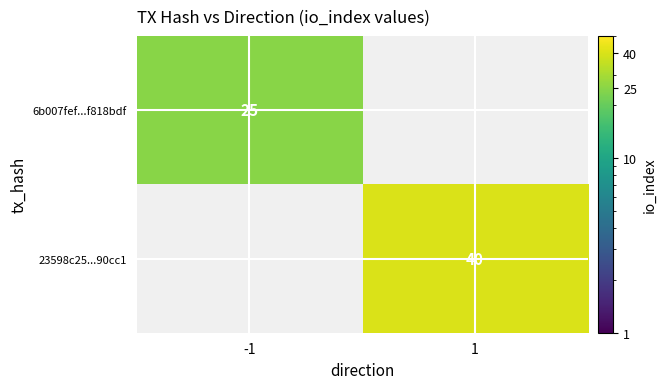

Count the number of data series in this chart.

2